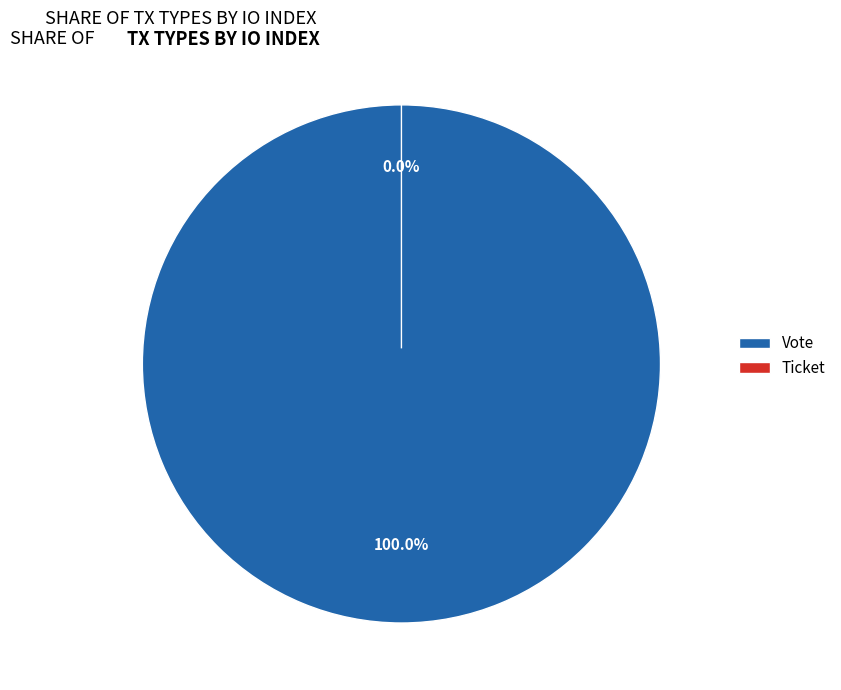

Does Vote represent more than half of the total?

Yes